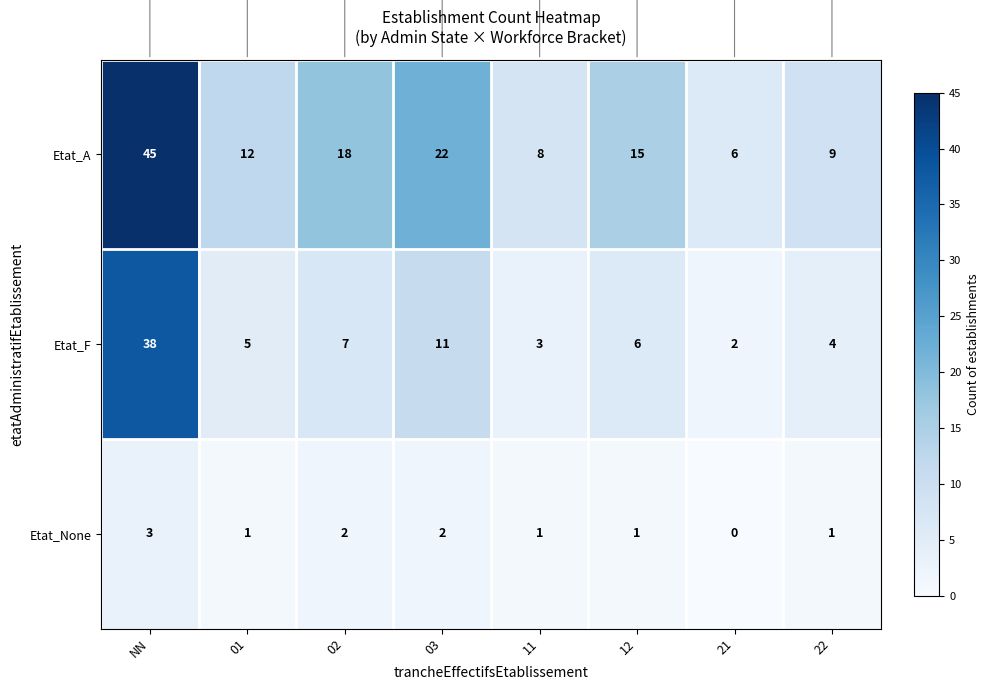

How many values in the Etat_F series are below 6?

4